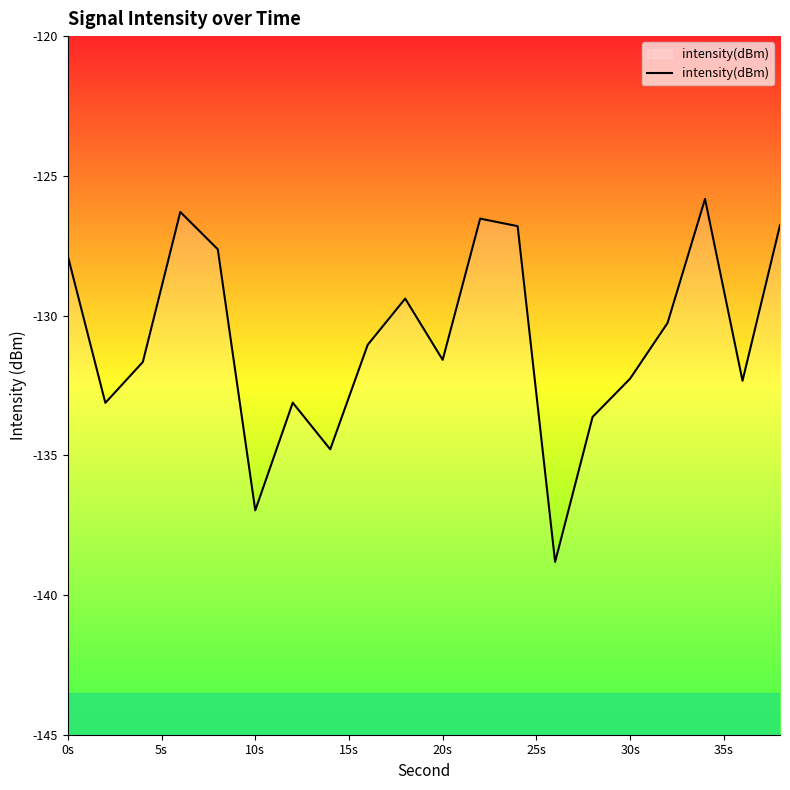

The value at 20s is -172.1. True or false?

False